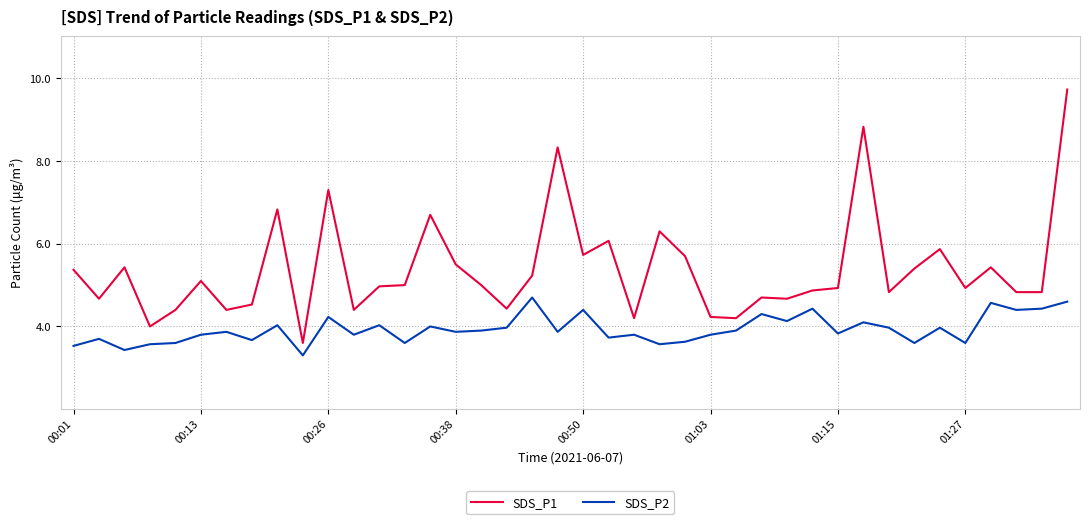

What is the difference between the maximum and minimum values in the SDS_P1 series?

6.1